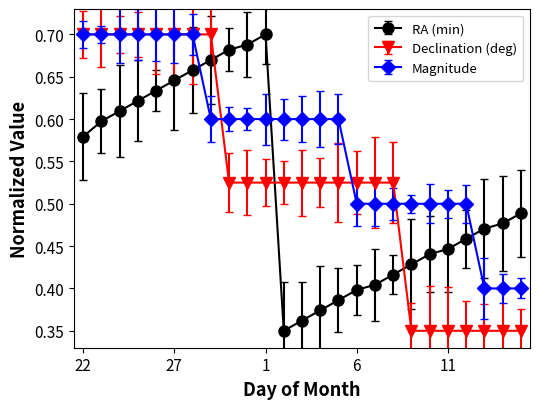

True or false: RA (min) and Magnitude intersect in this chart.

True